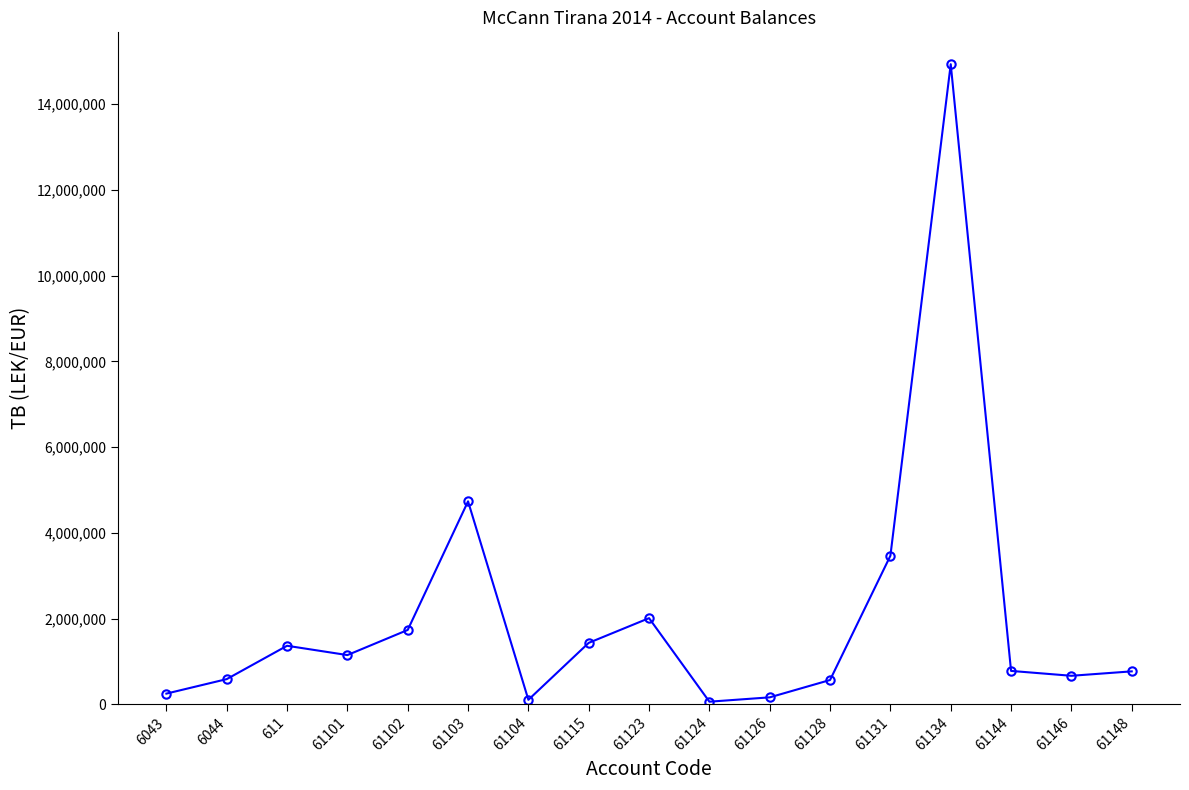

The value at 611 is 1366068.5. True or false?

True